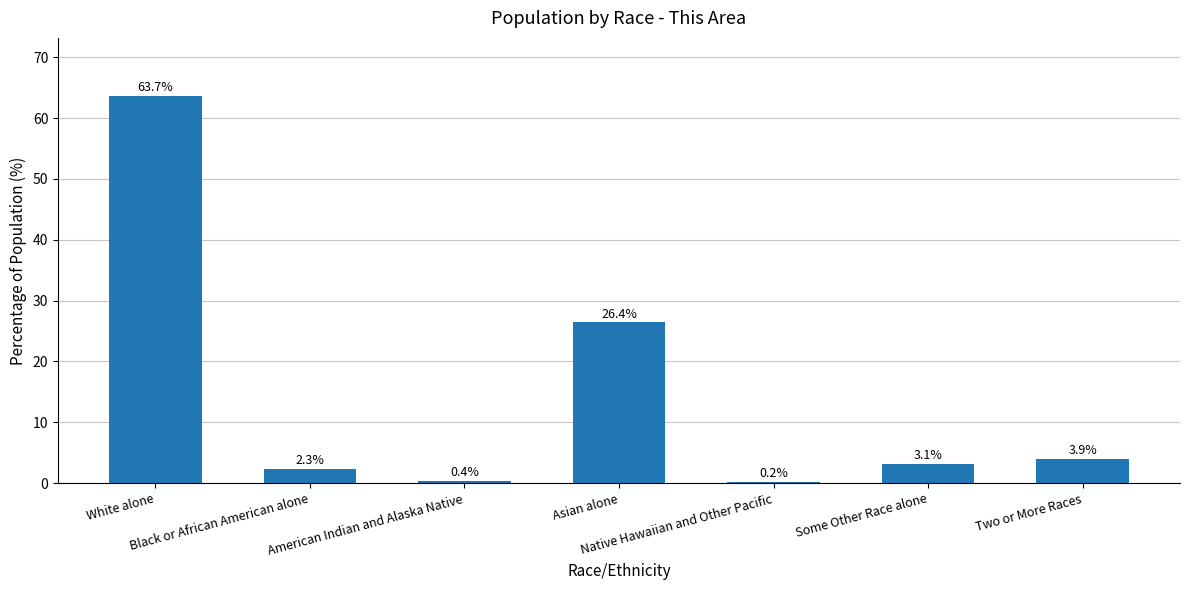

What is the sum of all values?

100.0